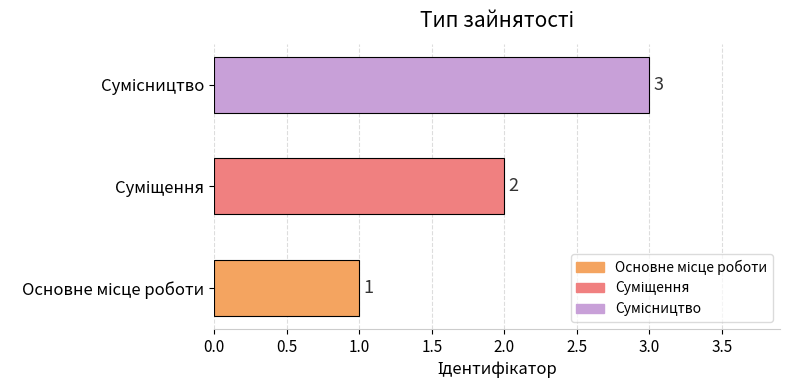

What is the greatest value displayed?

3